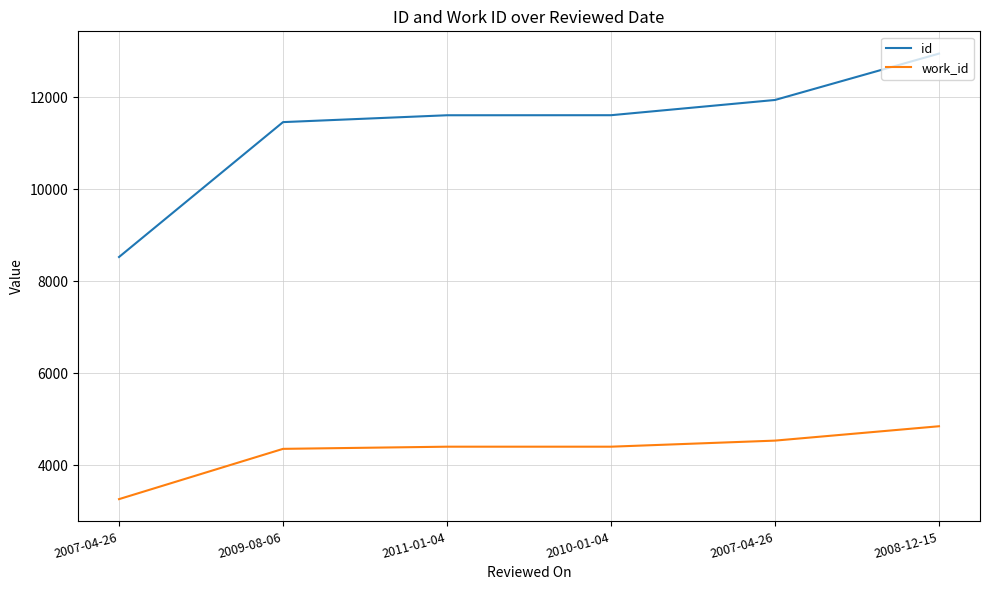

What is the label of the 1st point from the left?

2007-04-26